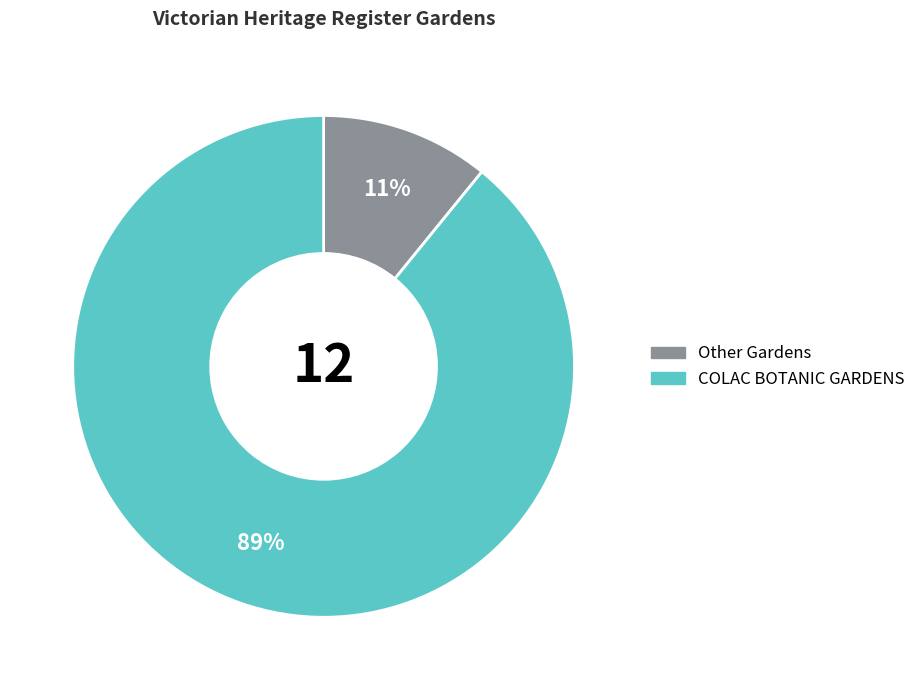

Which has a higher value, COLAC BOTANIC GARDENS or Other Gardens?

COLAC BOTANIC GARDENS